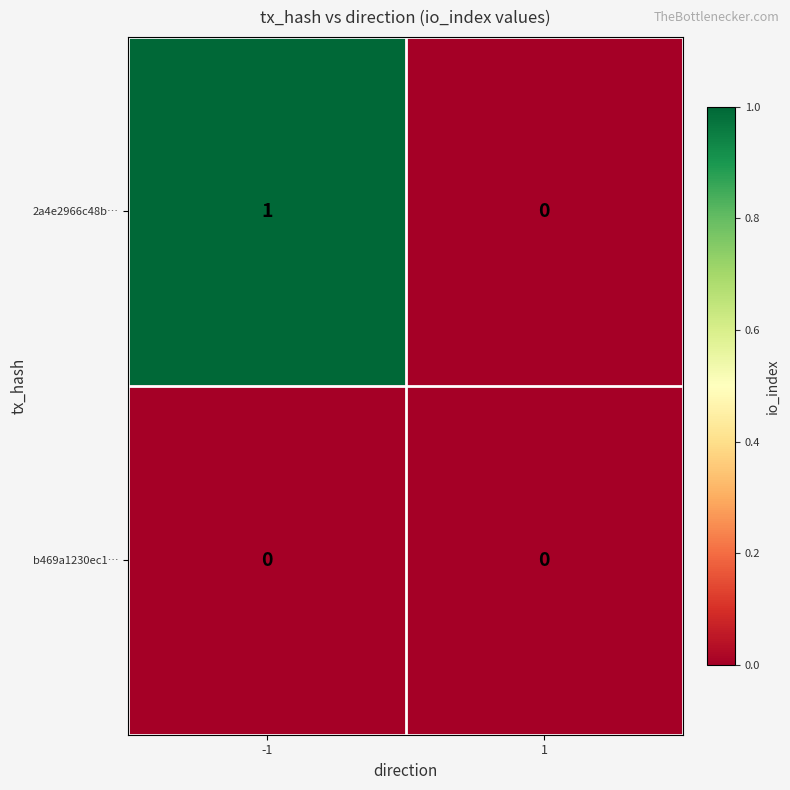

Which series changed the most between -1 and 1?

2a4e2966c48b…